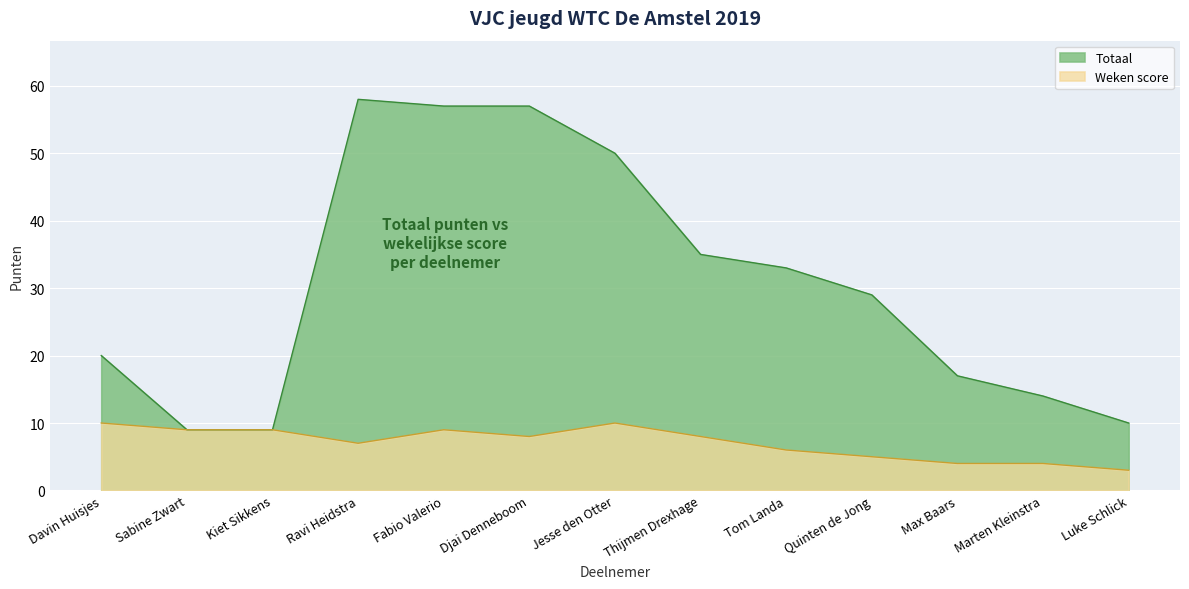

What is the highest value of the Weken score series?

10